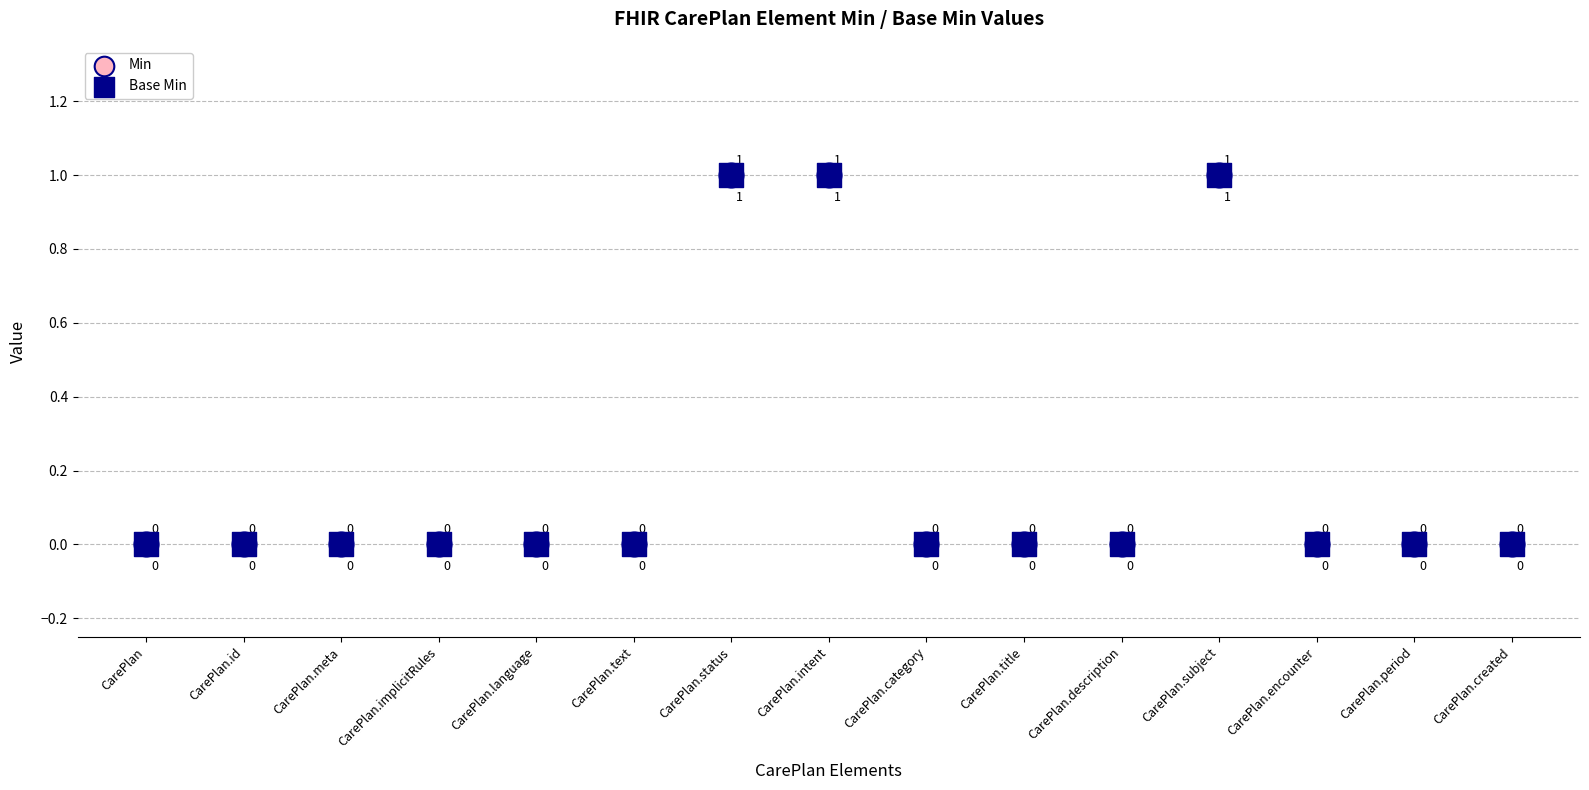

Which series contains the lowest Y value?

Min